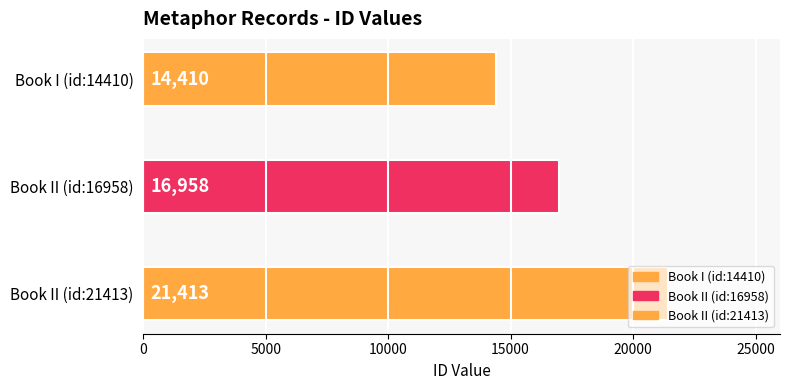

Rank the categories by value from highest to lowest.

Book II (id:21413), Book II (id:16958), Book I (id:14410)